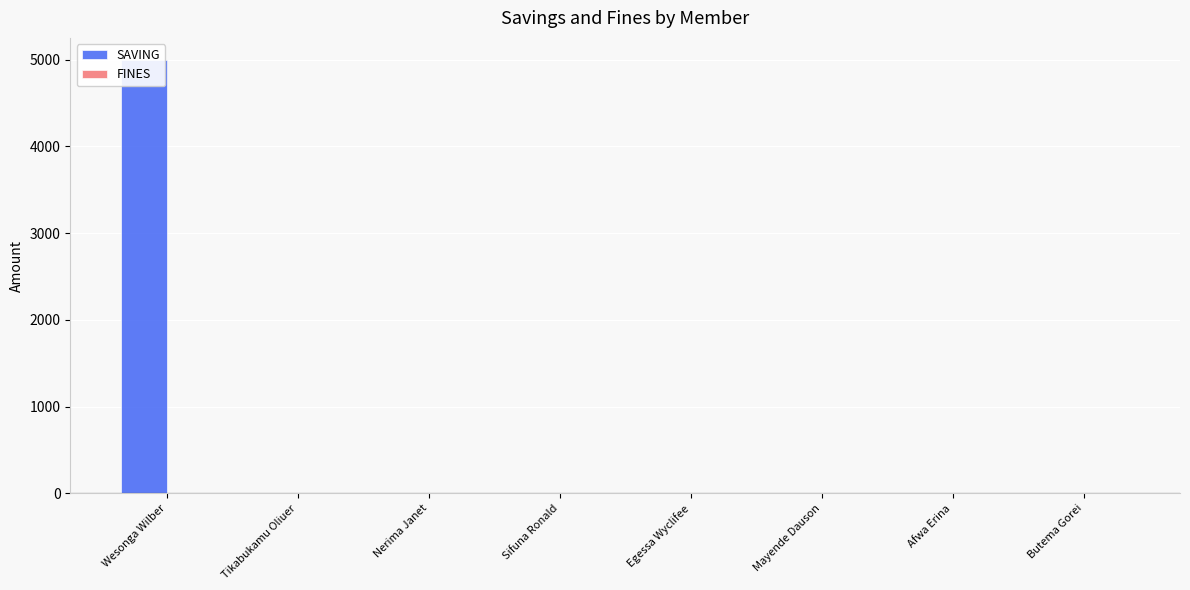

What is the label of the 1st bar from the left?

Wesonga Wilber